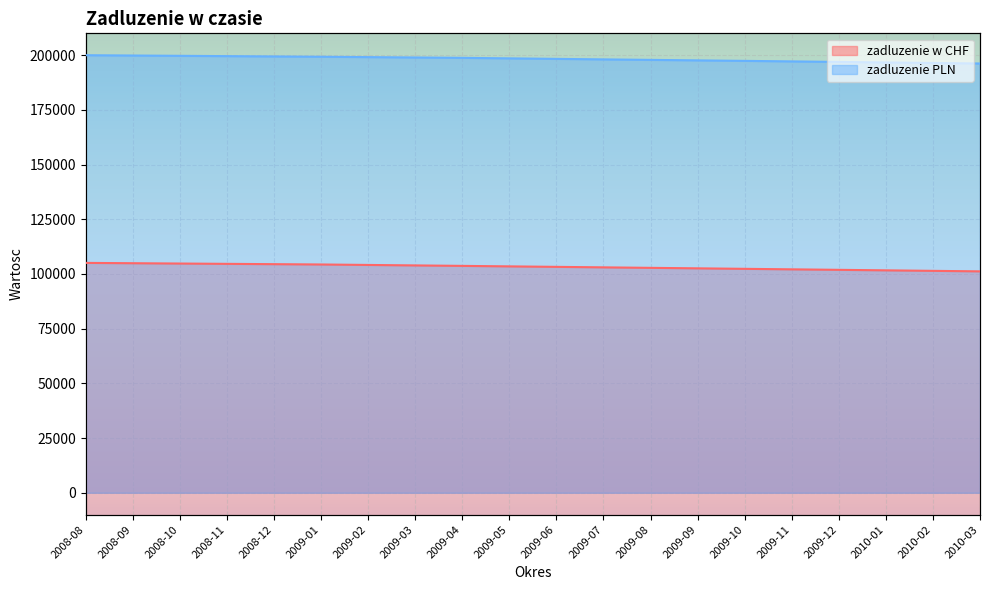

Reading left to right, what are all the values shown in this chart?

zadluzenie w CHF: 2008-08=105073.4	2008-09=104927.1	2008-10=104780.2	2008-11=104637.3	2008-12=104493.8	2009-01=104349.9	2009-02=104136.5	2009-03=103922.9	2009-04=103708.8	2009-05=103484.9	2009-06=103260.7	2009-07=103036.2	2009-08=102811.3	2009-09=102586.1	2009-10=102360.5	2009-11=102130.7	2009-12=101900.6	2010-01=101670.2	2010-02=101438.0	2010-03=101205.5
zadluzenie PLN: 2008-08=200000.0	2008-09=199861.7	2008-10=199722.4	2008-11=199581.7	2008-12=199440.1	2009-01=199297.5	2009-02=199131.2	2009-03=198964.0	2009-04=198795.7	2009-05=198562.5	2009-06=198328.3	2009-07=198093.0	2009-08=197867.9	2009-09=197641.8	2009-10=197414.6	2009-11=197175.5	2009-12=196935.3	2010-01=196694.0	2010-02=196455.4	2010-03=196215.8